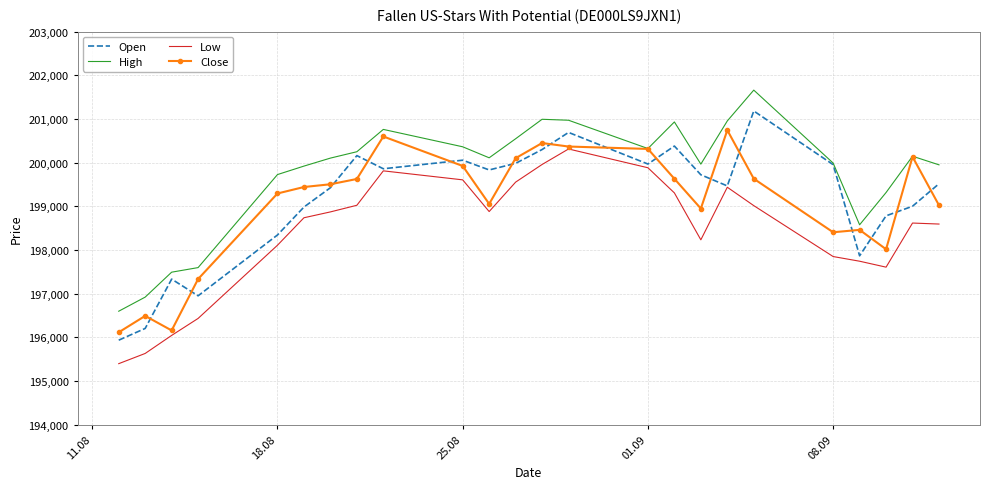

True or false: Low and High cross at least once.

False